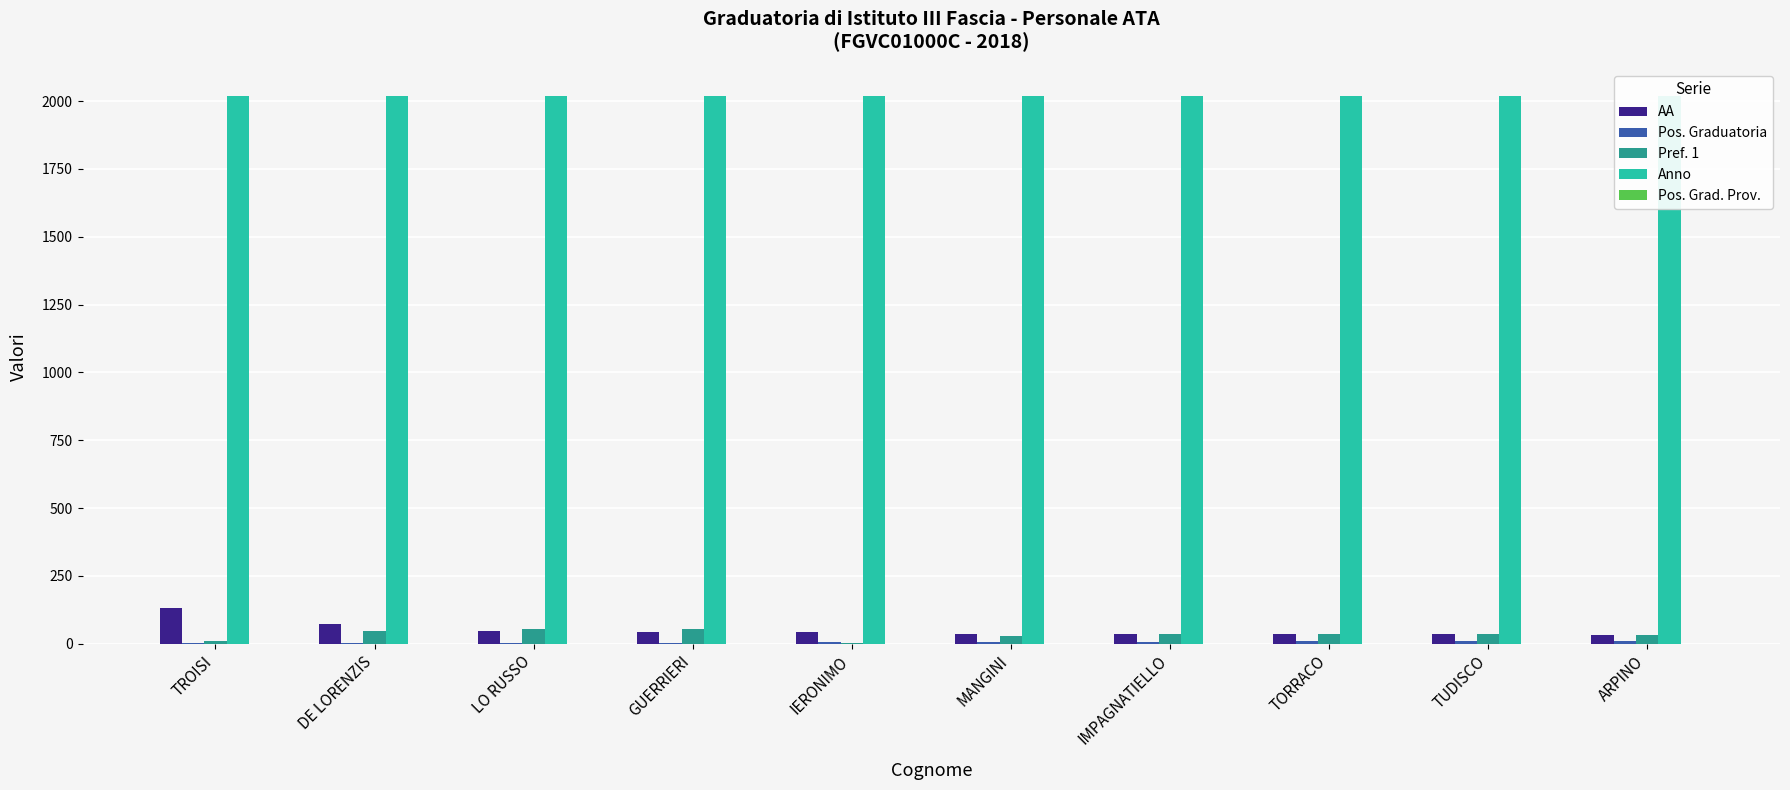

Is the value of Anno at TORRACO greater than the value of Pref. 1 at GUERRIERI?

Yes